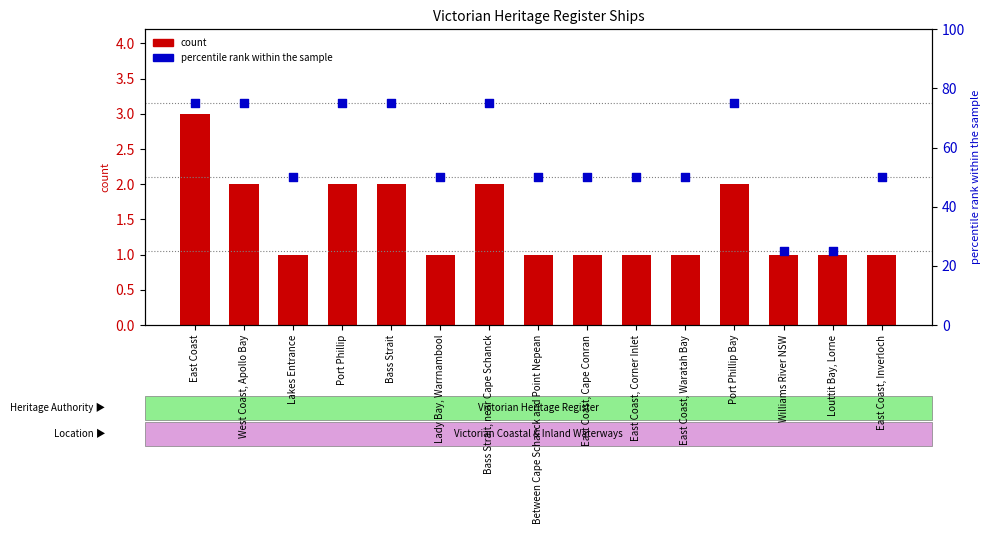

Which series contains the highest Y value?

percentile rank within the sample